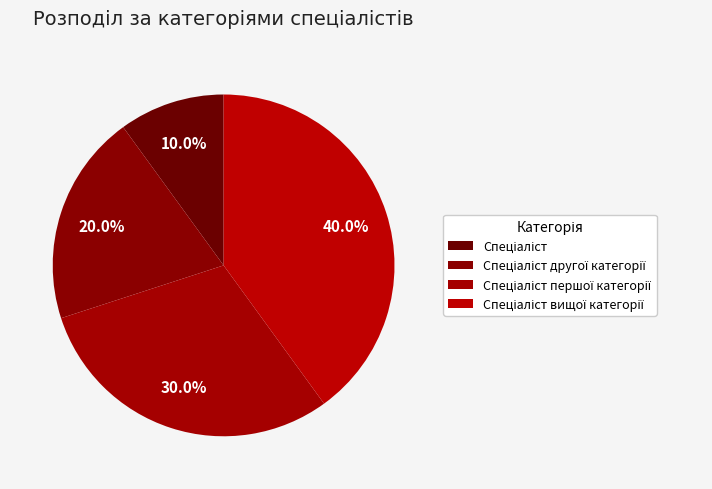

Which category has the biggest portion of the pie?

Спеціаліст вищої категорії